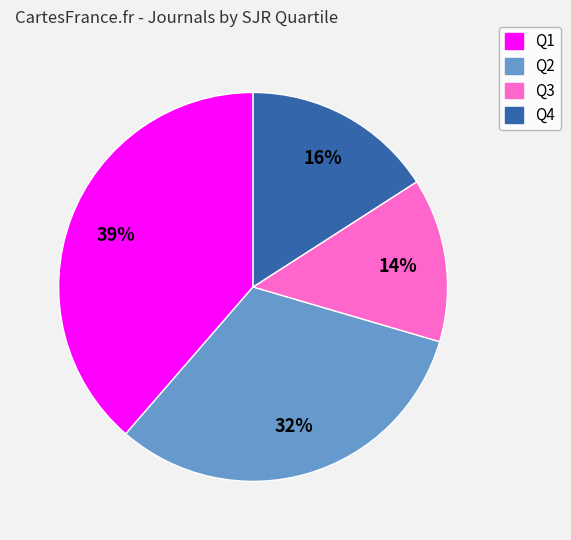

Combined, do Q4 and Q2 account for over 50%?

No